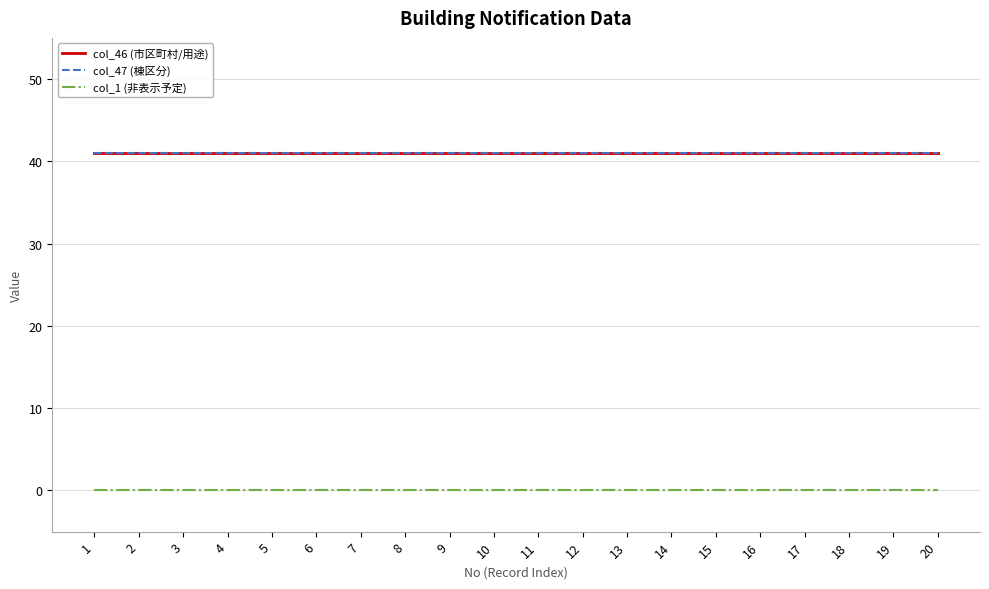

Is this an area chart (filled region under the line)?

No